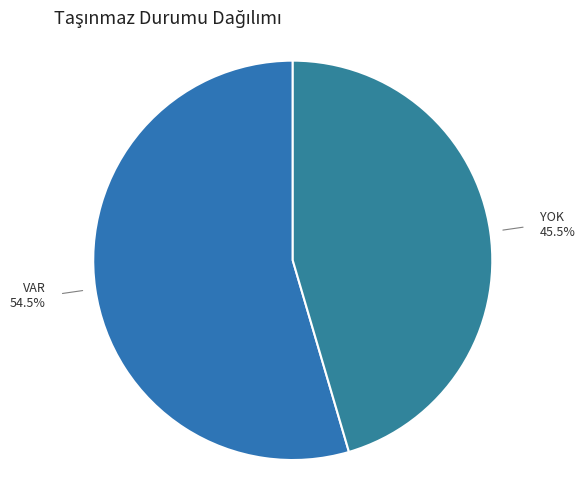

What is the ratio of the value at YOK to the value at VAR?

0.8